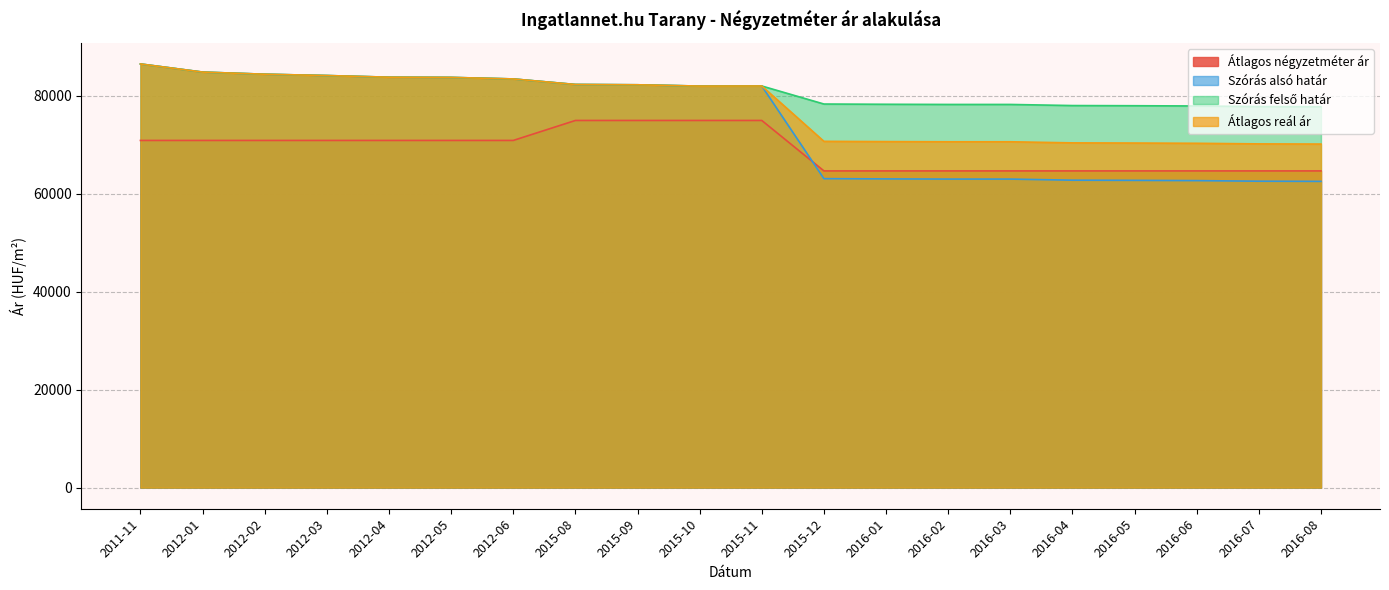

Which category has the lowest value in the Szórás alsó határ series?

2016-08